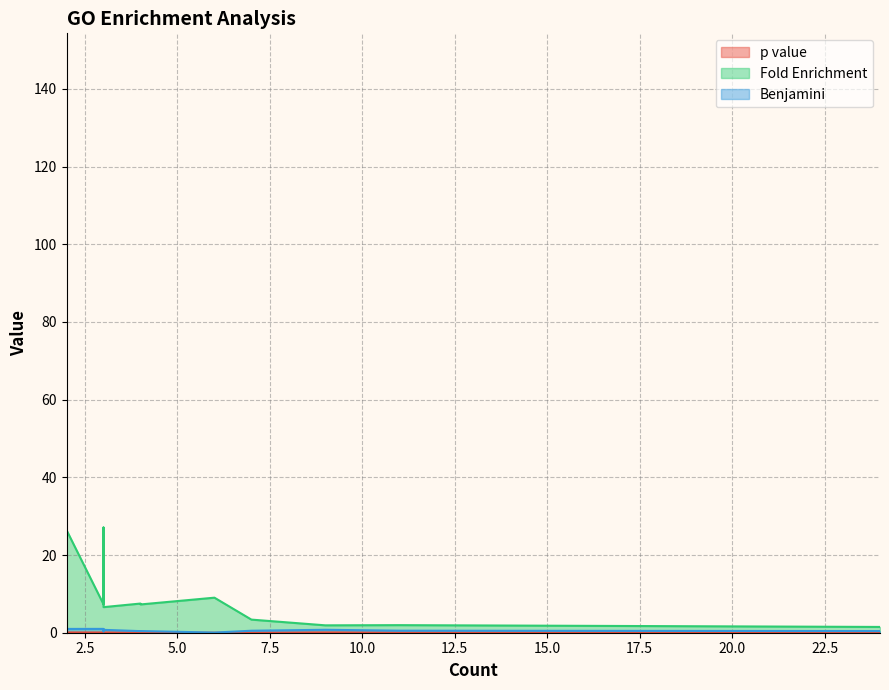

What is the label of the 15th point from the left?

3